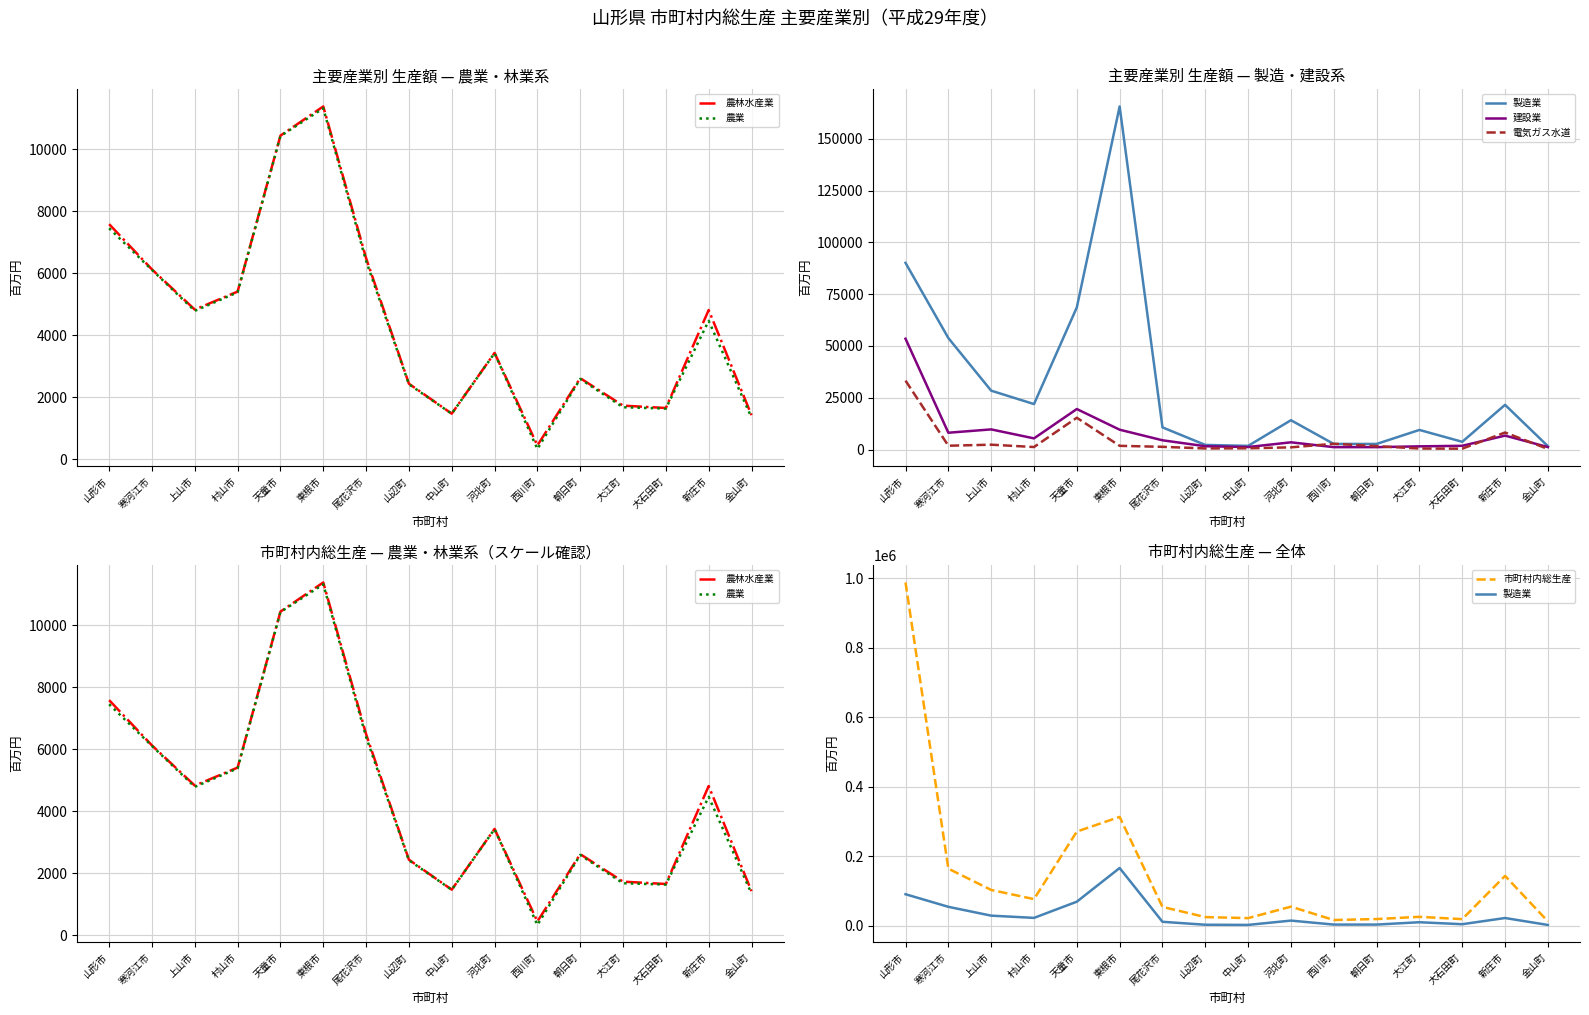

Which has a higher value, 東根市 or 河北町?

東根市